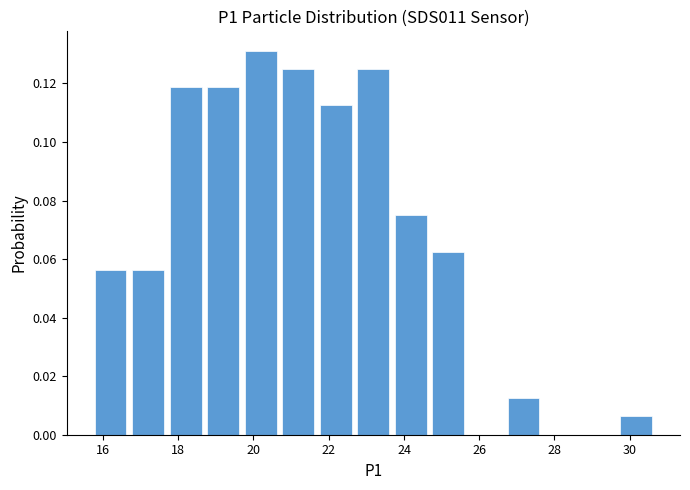

Reading left to right, list every bar in this chart as the range it spans on the x-axis followed by its height. Neither the bar edges nor the heights are printed on the chart, so give them approximately, as read against the axes.

15.8 to 16.6: 0.056
16.6 to 17.6: 0.056
17.6 to 18.6: 0.118
18.6 to 19.6: 0.118
19.6 to 20.6: 0.132
20.6 to 21.6: 0.126
21.6 to 22.6: 0.112
22.6 to 23.6: 0.126
23.6 to 24.6: 0.076
24.6 to 25.6: 0.062
25.6 to 26.6: 0
26.6 to 27.6: 0.012
27.6 to 28.6: 0
28.6 to 29.6: 0
29.6 to 30.6: 0.006